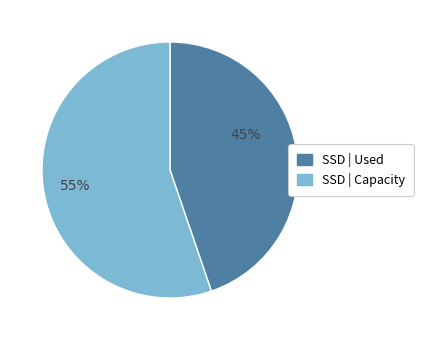

To the nearest percent, what is the average slice percentage?

50%